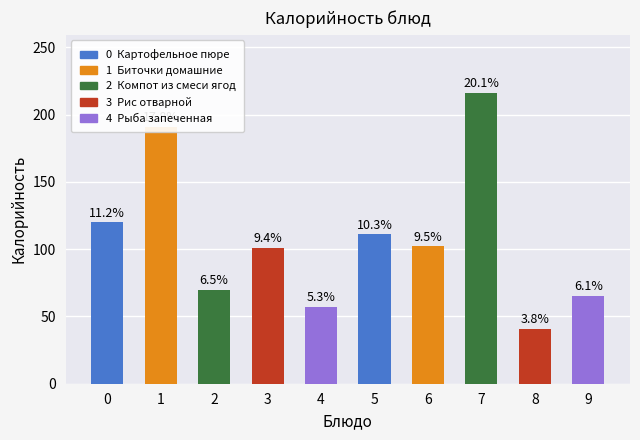

What is the difference between the second highest and second lowest values?

134.0